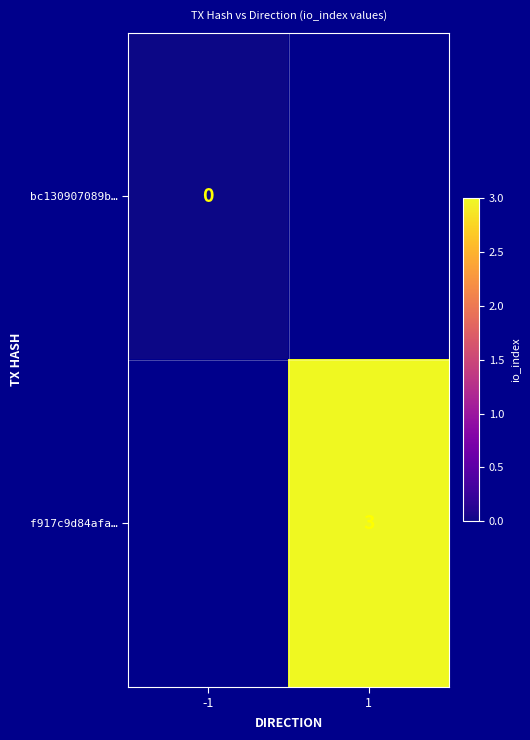

True or false: f917c9d84afa… has a value of 4 at 1.

False